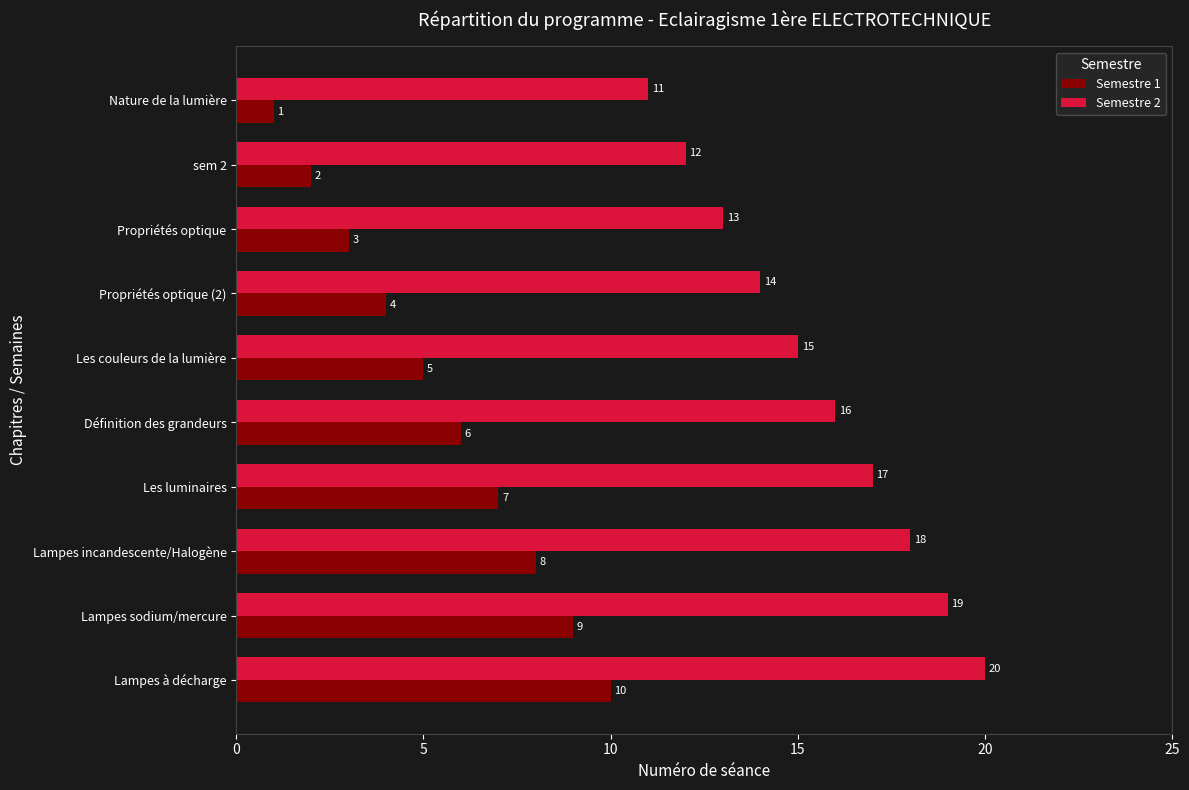

What is the lowest value of the Semestre 2 series?

11